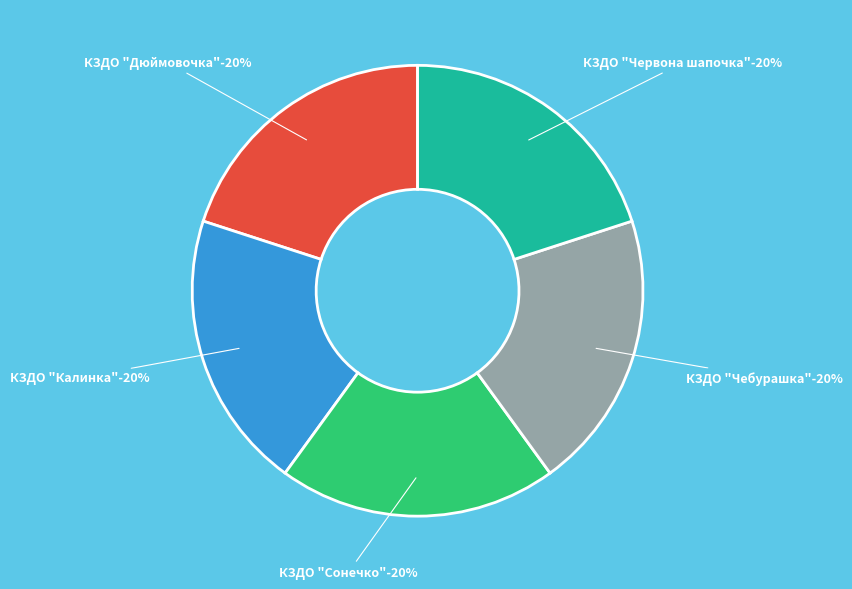

To the nearest percent, what is the average slice percentage?

20%